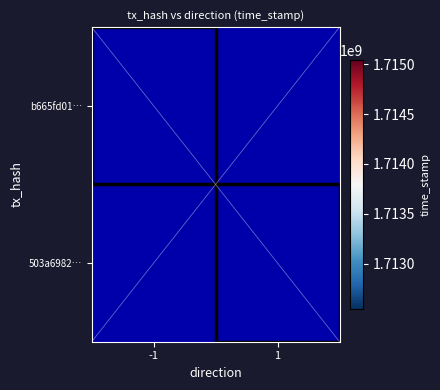

List the series in order of their peak value, lowest first.

b665fd01…, 503a6982…